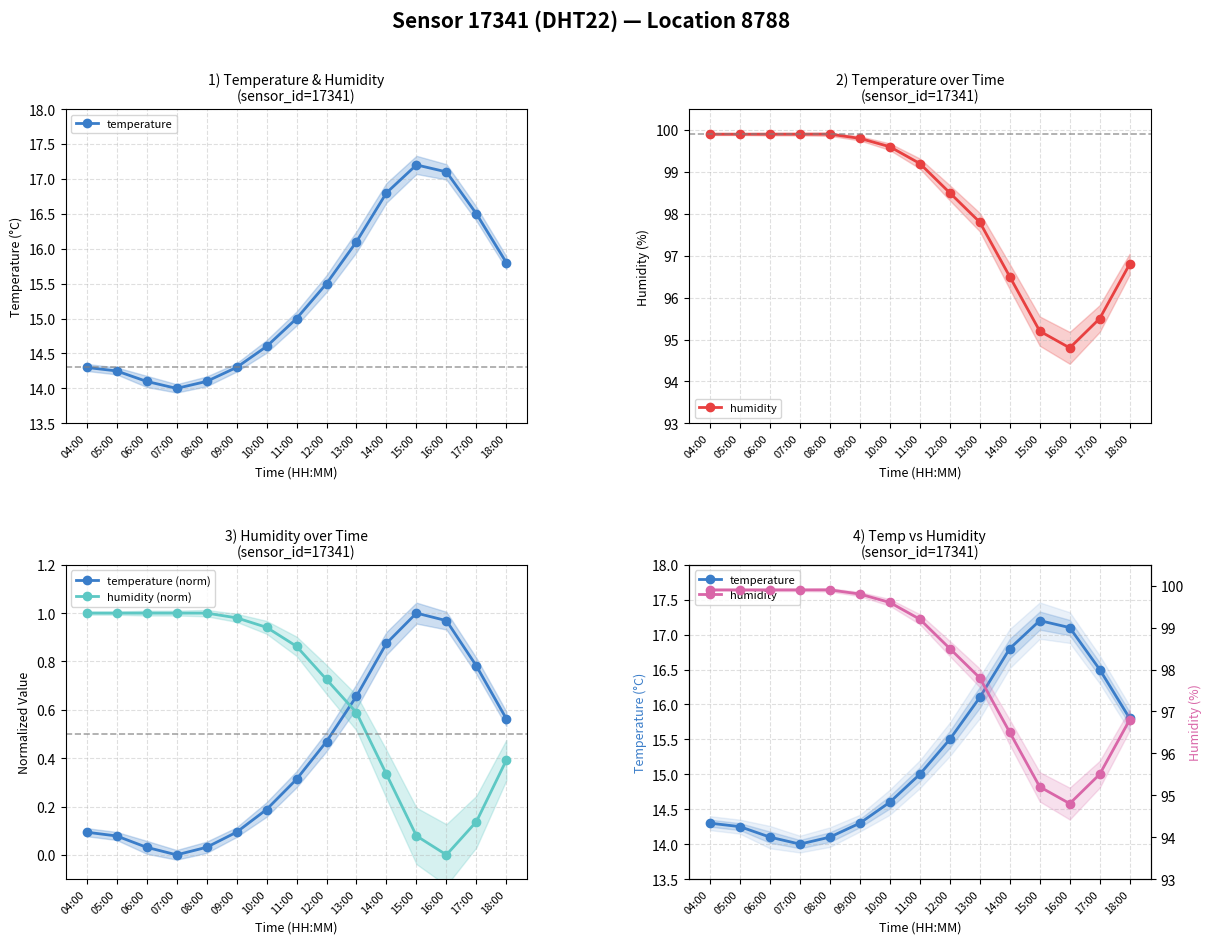

In humidity, how many points are lower than both neighbors (excluding endpoints)?

1